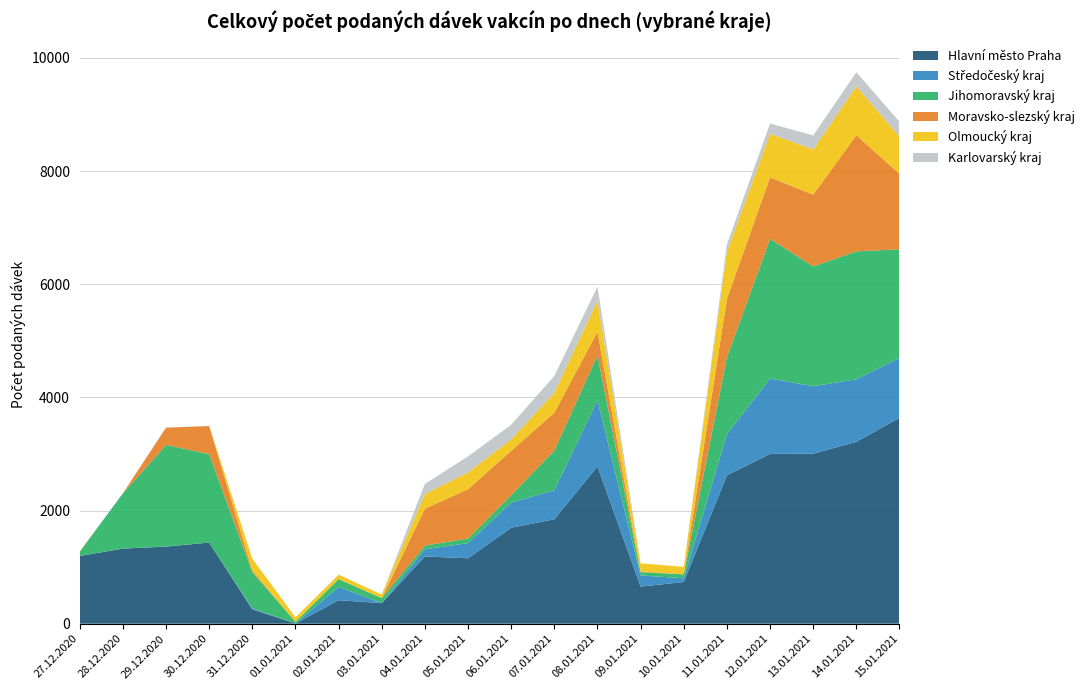

Reading right to left, what are all the values shown in this chart?

Hlavní město Praha: 15.01.2021=3638	14.01.2021=3214	13.01.2021=3005	12.01.2021=3001	11.01.2021=2622	10.01.2021=736	09.01.2021=656	08.01.2021=2781	07.01.2021=1846	06.01.2021=1696	05.01.2021=1156	04.01.2021=1189	03.01.2021=364	02.01.2021=415	01.01.2021=3	31.12.2020=253	30.12.2020=1434	29.12.2020=1362	28.12.2020=1327	27.12.2020=1197
Středočeský kraj: 15.01.2021=1058	14.01.2021=1106	13.01.2021=1191	12.01.2021=1333	11.01.2021=727	10.01.2021=67	09.01.2021=196	08.01.2021=1170	07.01.2021=514	06.01.2021=446	05.01.2021=268	04.01.2021=127	03.01.2021=0	02.01.2021=235	01.01.2021=0	31.12.2020=18	30.12.2020=0	29.12.2020=2	28.12.2020=0	27.12.2020=2
Jihomoravský kraj: 15.01.2021=1921	14.01.2021=2261	13.01.2021=2119	12.01.2021=2469	11.01.2021=1361	10.01.2021=68	09.01.2021=59	08.01.2021=791	07.01.2021=703	06.01.2021=132	05.01.2021=82	04.01.2021=65	03.01.2021=88	02.01.2021=138	01.01.2021=31	31.12.2020=638	30.12.2020=1563	29.12.2020=1795	28.12.2020=977	27.12.2020=74
Moravsko-slezský kraj: 15.01.2021=1334	14.01.2021=2053	13.01.2021=1268	12.01.2021=1086	11.01.2021=1029	10.01.2021=2	09.01.2021=12	08.01.2021=418	07.01.2021=665	06.01.2021=783	05.01.2021=872	04.01.2021=653	03.01.2021=1	02.01.2021=0	01.01.2021=0	31.12.2020=30	30.12.2020=497	29.12.2020=306	28.12.2020=0	27.12.2020=3
Olmoucký kraj: 15.01.2021=660	14.01.2021=865	13.01.2021=798	12.01.2021=773	11.01.2021=838	10.01.2021=132	09.01.2021=144	08.01.2021=549	07.01.2021=356	06.01.2021=203	05.01.2021=296	04.01.2021=259	03.01.2021=61	02.01.2021=78	01.01.2021=79	31.12.2020=211	30.12.2020=0	29.12.2020=0	28.12.2020=0	27.12.2020=1
Karlovarský kraj: 15.01.2021=260	14.01.2021=248	13.01.2021=248	12.01.2021=178	11.01.2021=124	10.01.2021=0	09.01.2021=0	08.01.2021=248	07.01.2021=294	06.01.2021=255	05.01.2021=284	04.01.2021=177	03.01.2021=0	02.01.2021=1	01.01.2021=0	31.12.2020=0	30.12.2020=2	29.12.2020=0	28.12.2020=0	27.12.2020=0